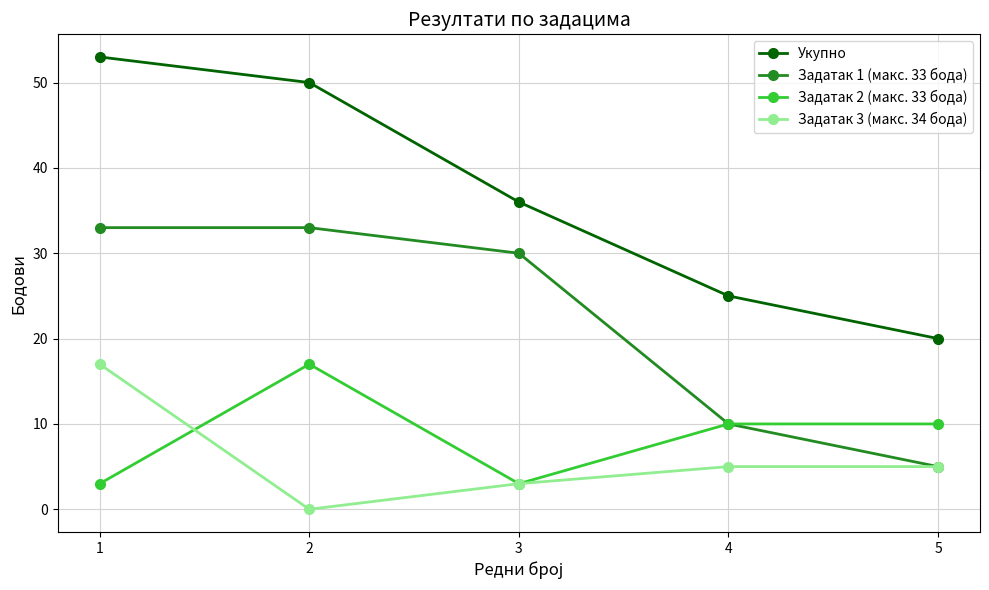

At which label does Задатак 1 (макс. 33 бода) first exceed 30?

1